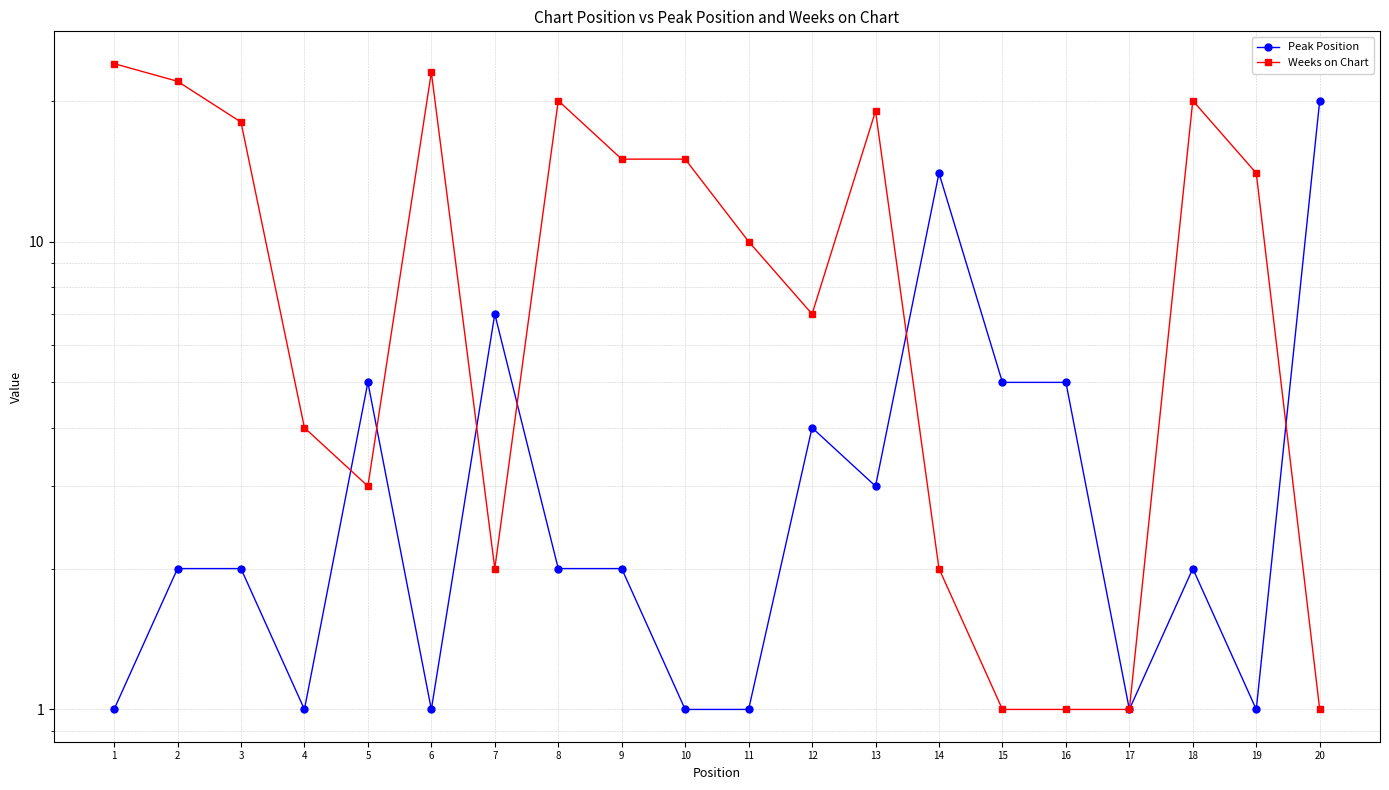

Where do Peak Position and Weeks on Chart first cross each other?

4 and 5